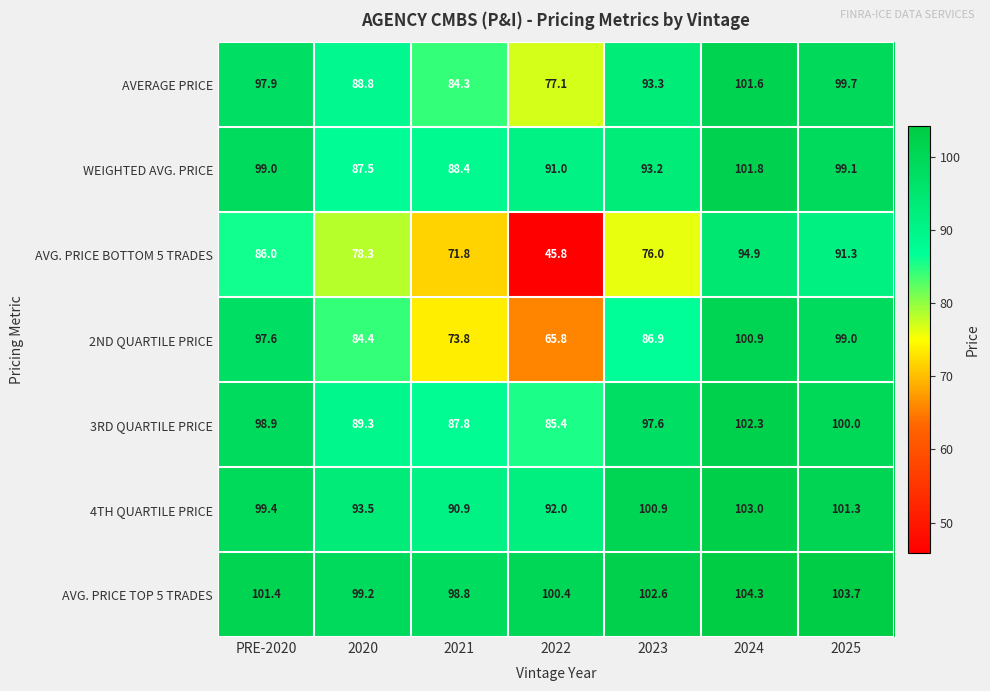

How many categories are shown in the chart?

7